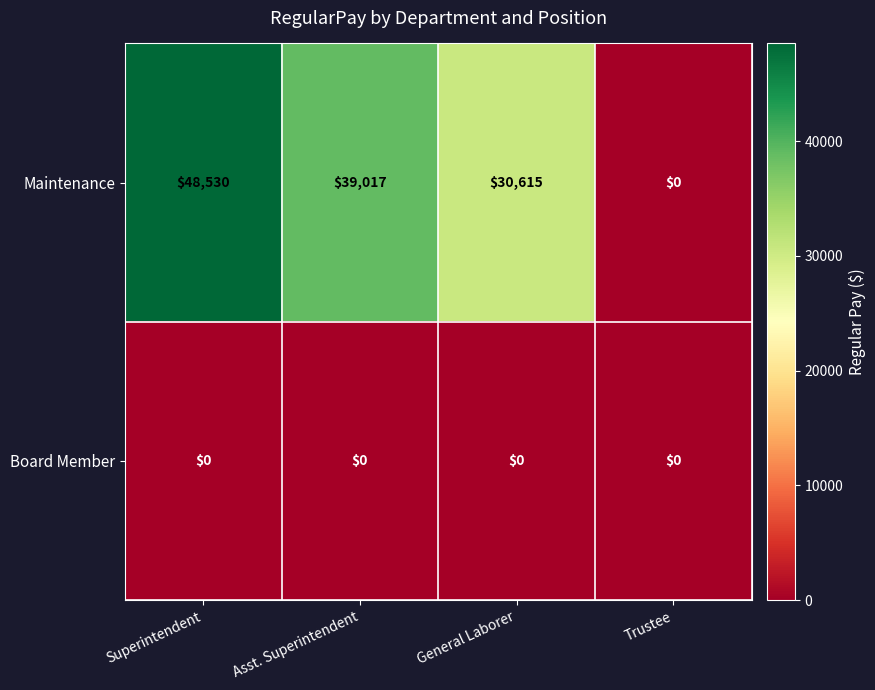

How many Maintenance values are between 30615 and 48530?

3